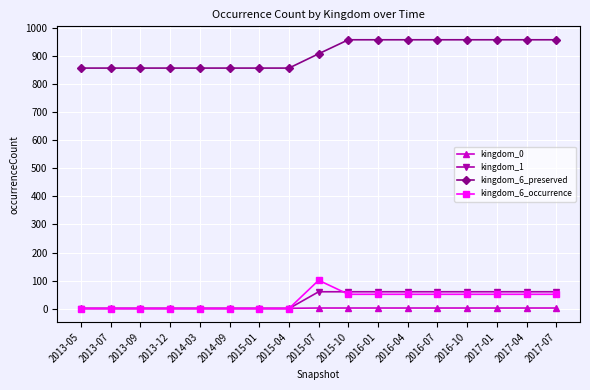

Does the chart display data point markers on the line(s)?

Yes